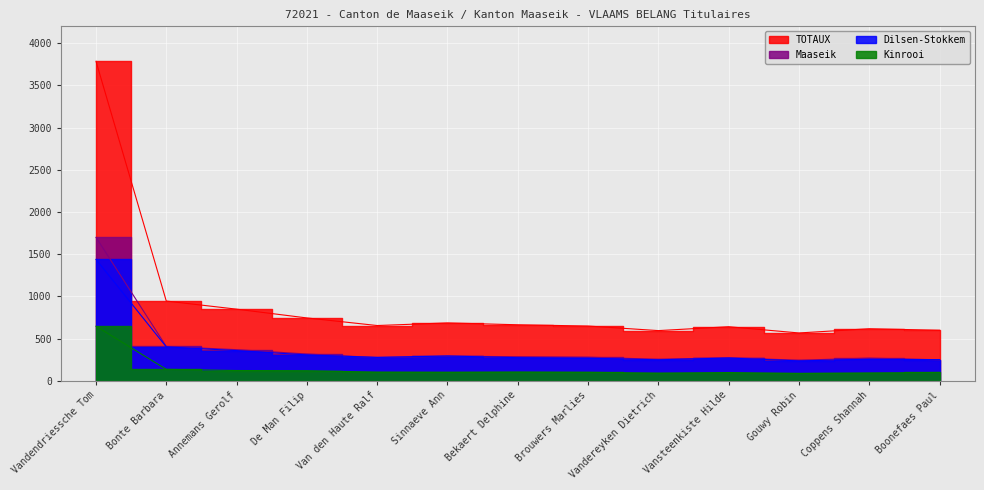

Reading right to left, transcribe all the data shown in this chart.

Dilsen-Stokkem: Boonefaes Paul=251	Coppens Shannah=255	Gouwy Robin=236	Vansteenkiste Hilde=270	Vandereyken Dietrich=249	Brouwers Marlies=268	Bekaert Delphine=274	Sinnaeve Ann=294	Van den Haute Ralf=277	De Man Filip=307	Annemans Gerolf=358	Bonte Barbara=402	Vandendriessche Tom=1439
Kinrooi: Boonefaes Paul=99	Coppens Shannah=93	Gouwy Robin=87	Vansteenkiste Hilde=98	Vandereyken Dietrich=91	Brouwers Marlies=101	Bekaert Delphine=104	Sinnaeve Ann=101	Van den Haute Ralf=103	De Man Filip=120	Annemans Gerolf=122	Bonte Barbara=136	Vandendriessche Tom=647
Maaseik: Boonefaes Paul=249	Coppens Shannah=269	Gouwy Robin=244	Vansteenkiste Hilde=273	Vandereyken Dietrich=255	Brouwers Marlies=280	Bekaert Delphine=286	Sinnaeve Ann=291	Van den Haute Ralf=275	De Man Filip=318	Annemans Gerolf=369	Bonte Barbara=407	Vandendriessche Tom=1700
TOTAUX: Boonefaes Paul=599	Coppens Shannah=617	Gouwy Robin=567	Vansteenkiste Hilde=641	Vandereyken Dietrich=595	Brouwers Marlies=649	Bekaert Delphine=664	Sinnaeve Ann=686	Van den Haute Ralf=655	De Man Filip=745	Annemans Gerolf=849	Bonte Barbara=945	Vandendriessche Tom=3786